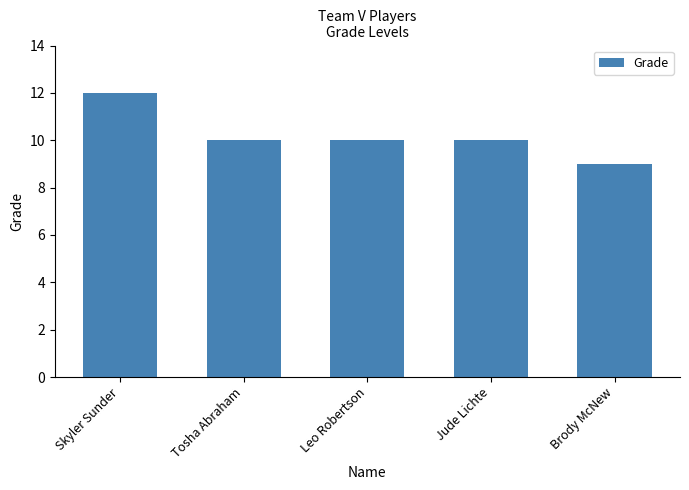

What is the maximum value shown in the chart?

12